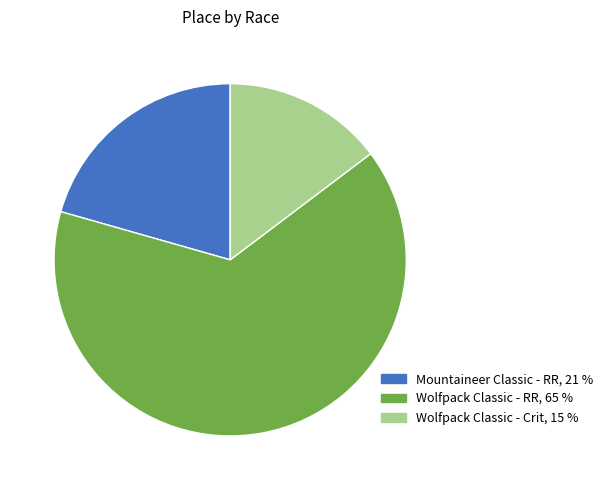

Do Wolfpack Classic - Crit and Wolfpack Classic - RR together represent more than half of the pie?

Yes